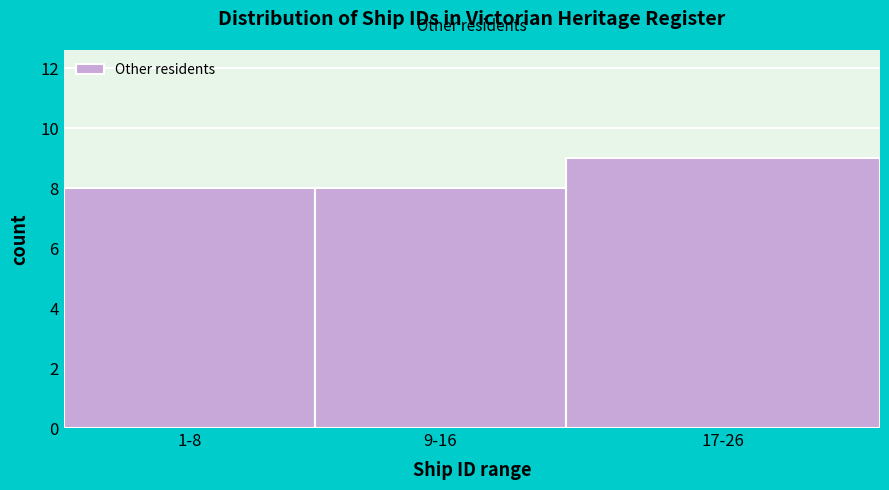

Reading right to left, extract all data points from this chart.

9	8	8